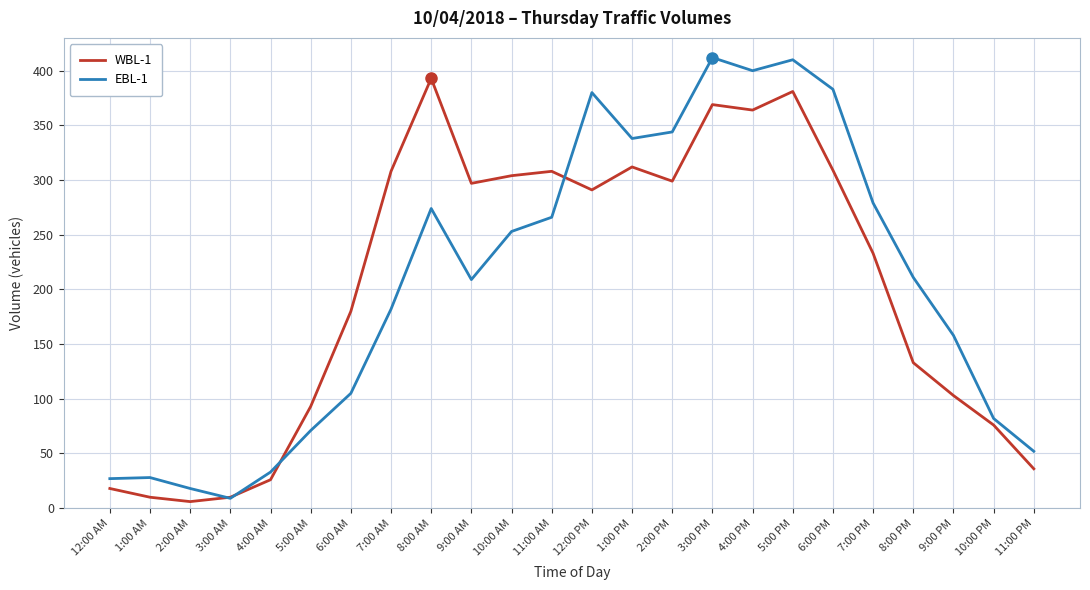

What is the spread (max minus min) of values at 1:00 PM?

26